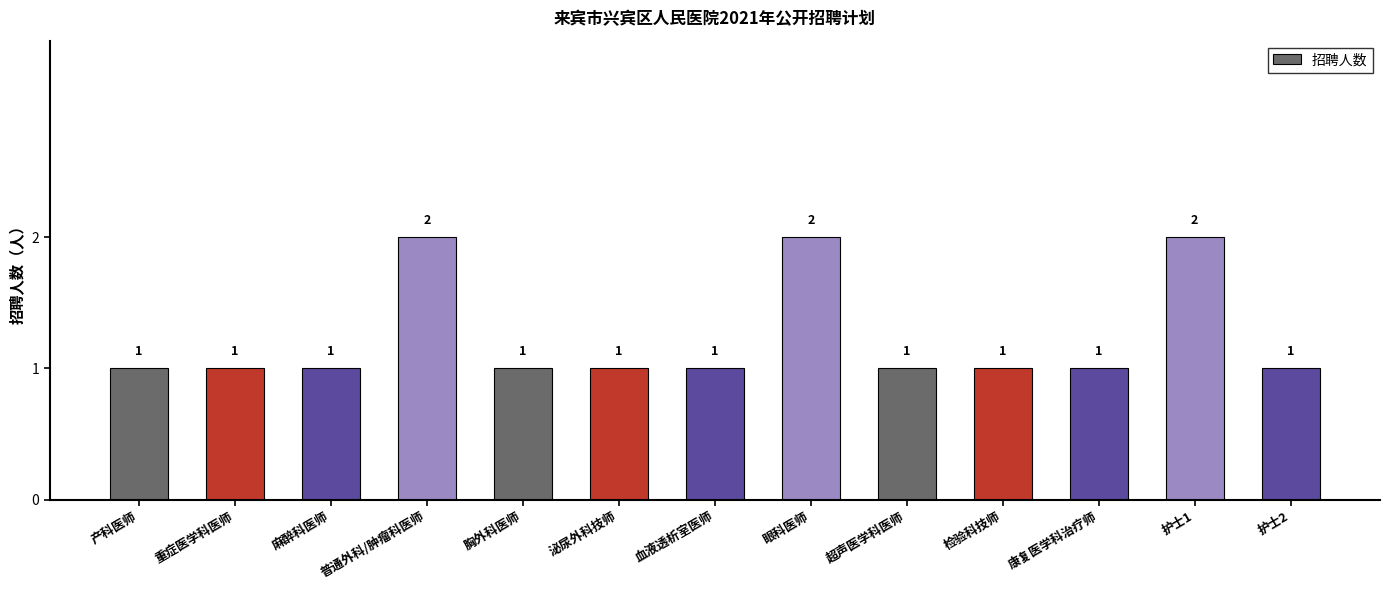

Reading right to left, list all the values displayed in this chart.

护士2=1	护士1=2	康复医学科治疗师=1	检验科技师=1	超声医学科医师=1	眼科医师=2	血液透析室医师=1	泌尿外科技师=1	胸外科医师=1	普通外科/肿瘤科医师=2	麻醉科医师=1	重症医学科医师=1	产科医师=1